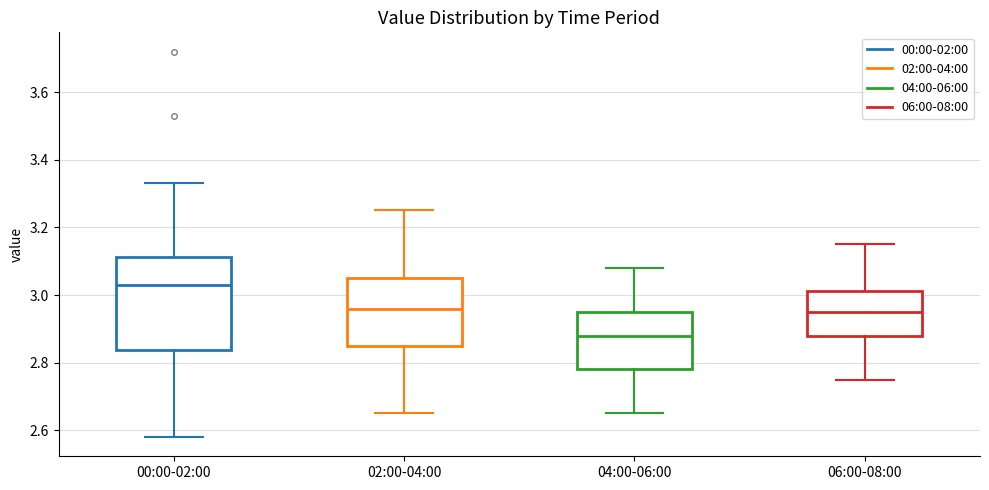

Where does the upper whisker of the box for 00:00-02:00 end on the y-axis? The values are not printed on the chart, so give them approximately, as read against the axis.

3.34